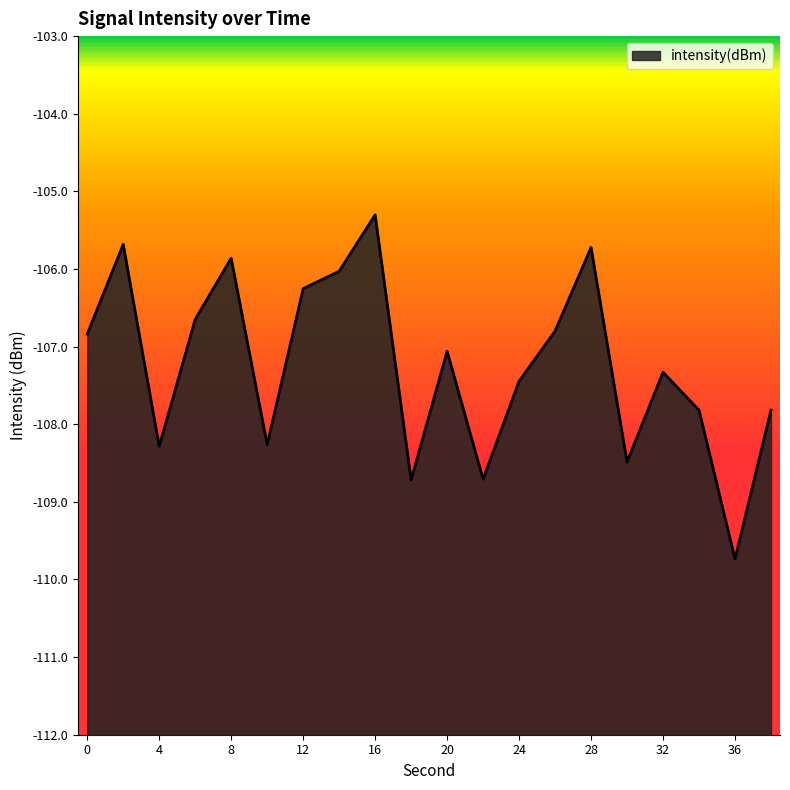

What is the approximate value at 4?

-108.3